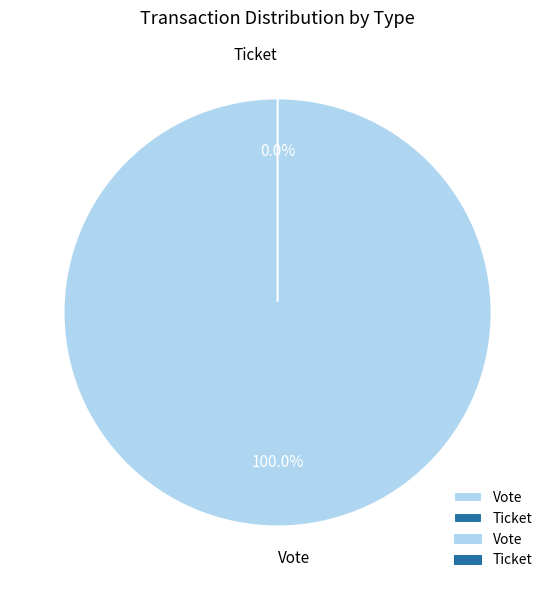

What is the smallest slice in the pie chart?

Ticket